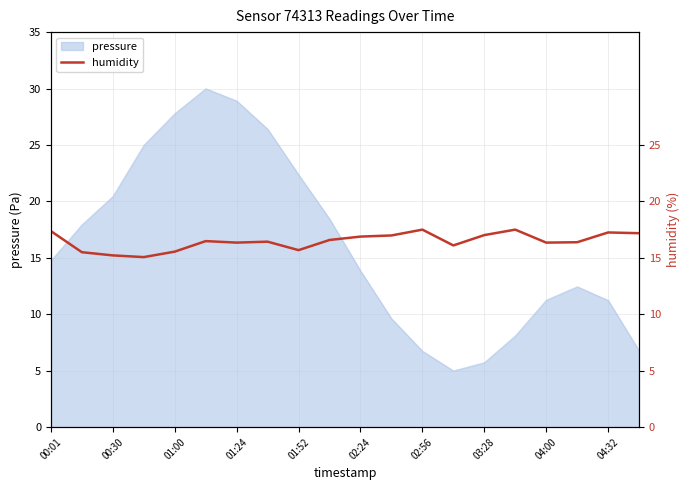

True or false: pressure has a value of 1.5 at 02:56.

False